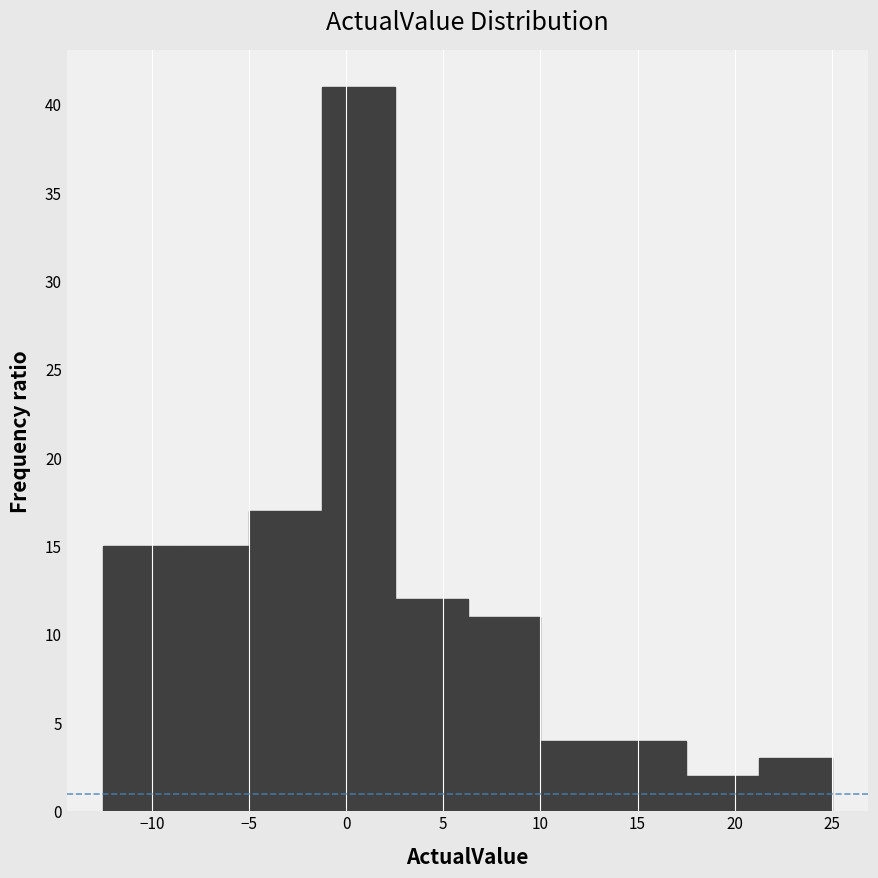

Reading left to right, transcribe this chart: for each bar, give the range it covers on the x-axis and its height. Neither the bar edges nor the heights are printed on the chart, so give them approximately, as read against the axes.

-12.50 to -8.75: 15
-8.75 to -5.00: 15
-5.00 to -1.25: 17
-1.25 to 2.50: 41
2.50 to 6.25: 12
6.25 to 10.00: 11
10.00 to 13.75: 4
13.75 to 17.50: 4
17.50 to 21.25: 2
21.25 to 25.00: 3